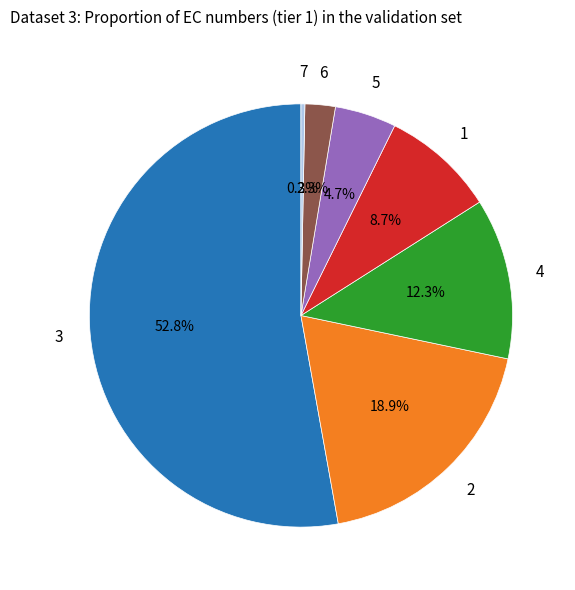

Is there any slice that represents more than half of the pie?

Yes